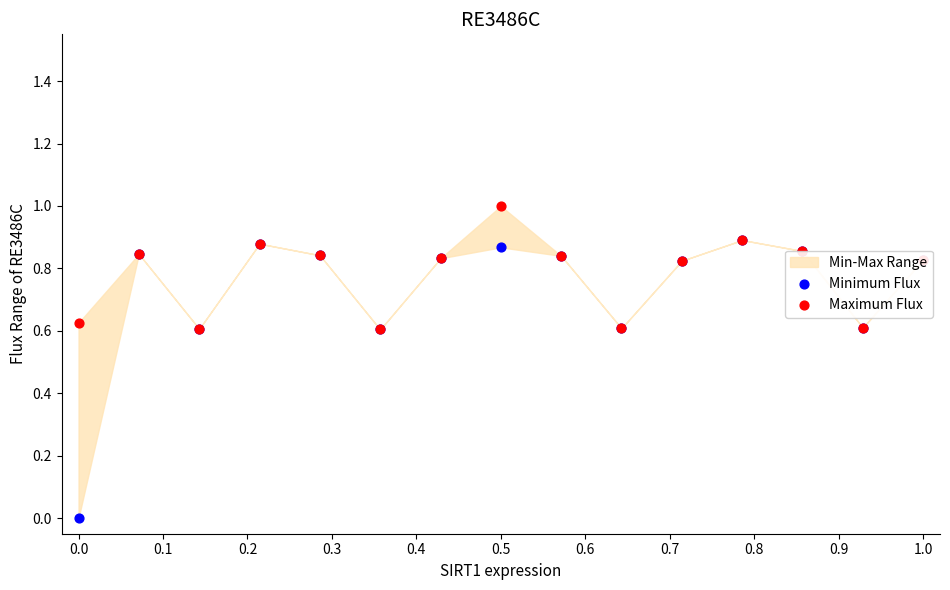

Is the value of Maximum Flux at 0.9 greater than the value of Minimum Flux at 0.8?

No